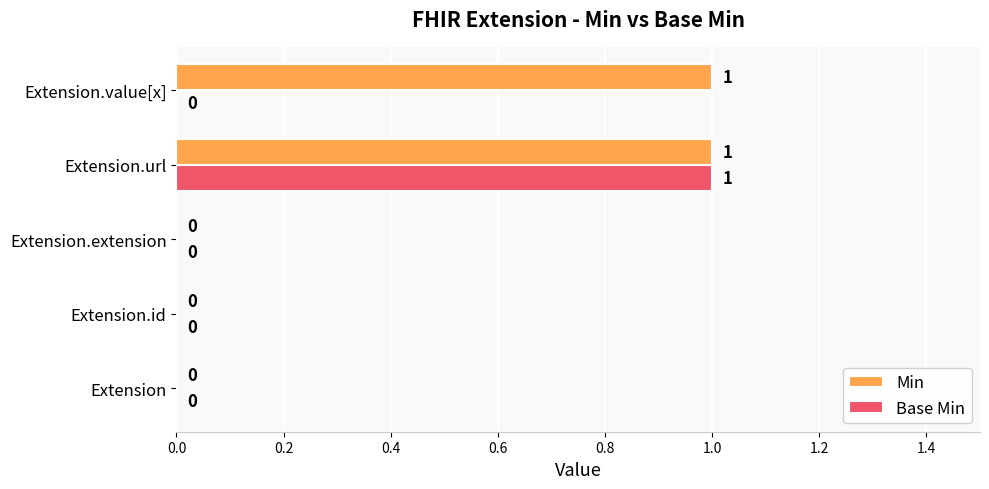

Is the value of Min at Extension.url greater than the value of Base Min at Extension.id?

Yes